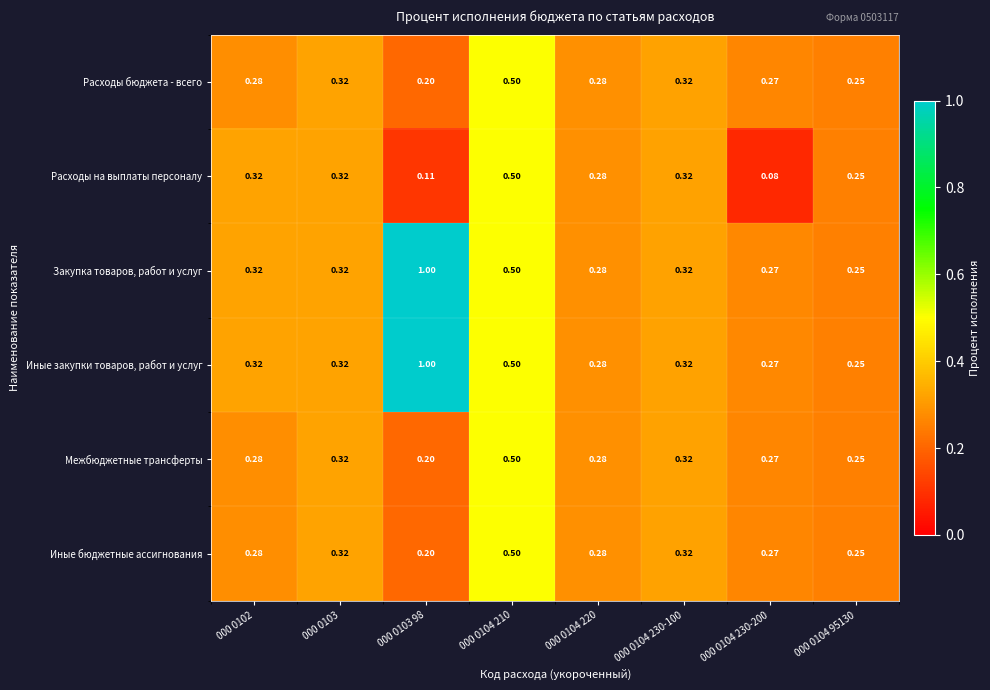

Count the number of categories in the chart.

8